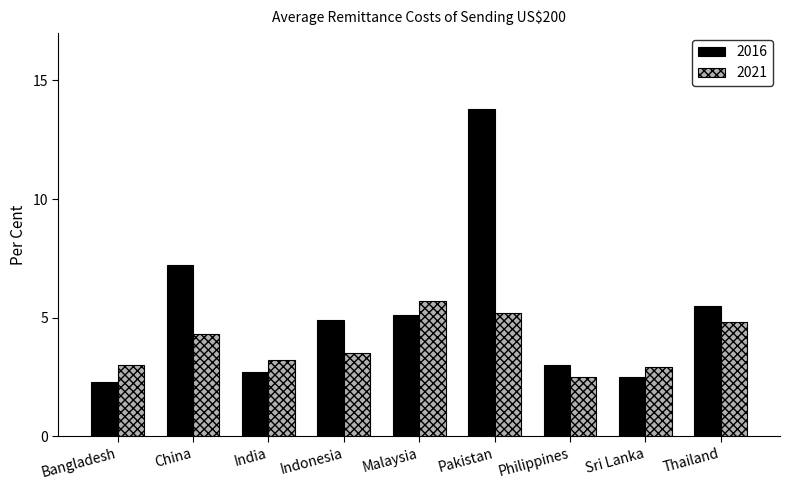

Which label corresponds to the smallest value in the chart?

Bangladesh